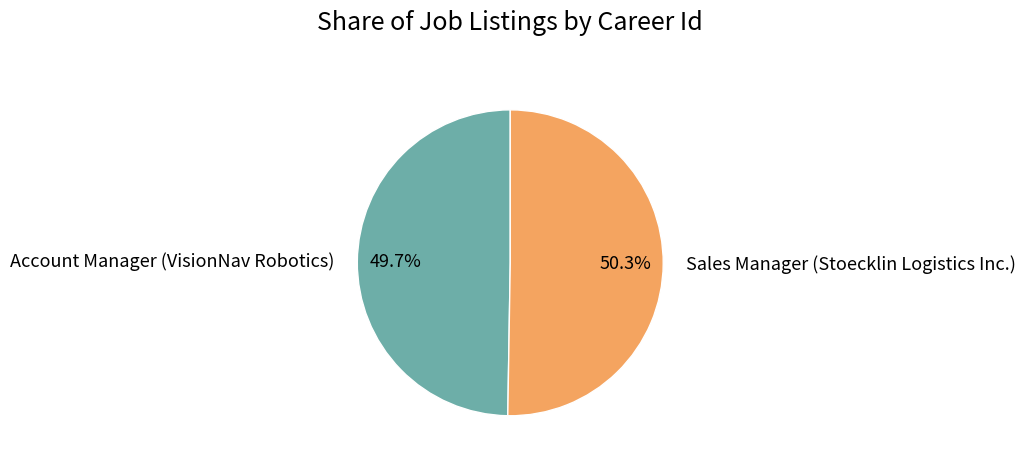

Count the number of slices in the pie.

2